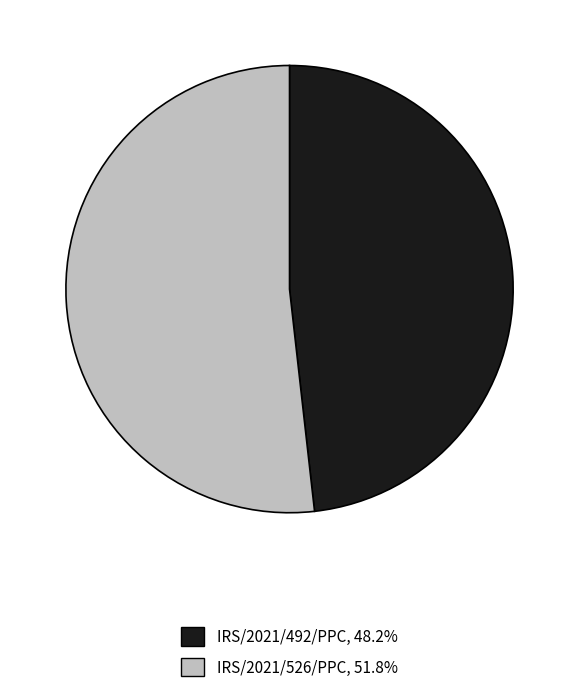

True or false: IRS/2021/526/PPC accounts for 52% of the total.

True